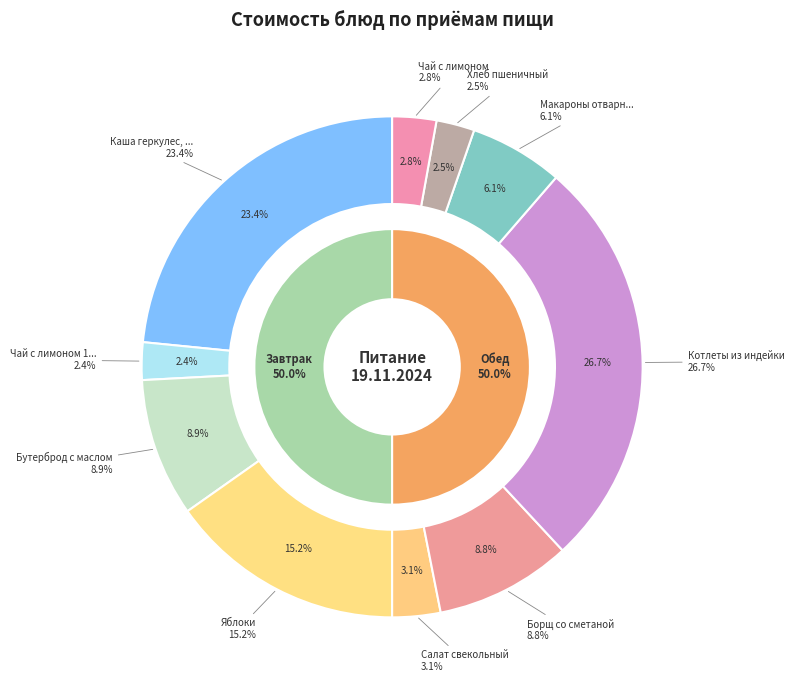

To the nearest percent, what portion does Чай с лимоном 1 вар. represent?

2%